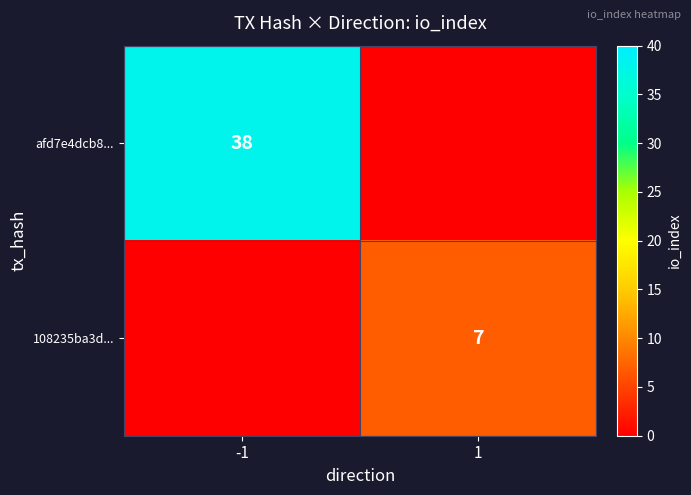

True or false: 108235ba3d... has a value of 7 at 1.

True